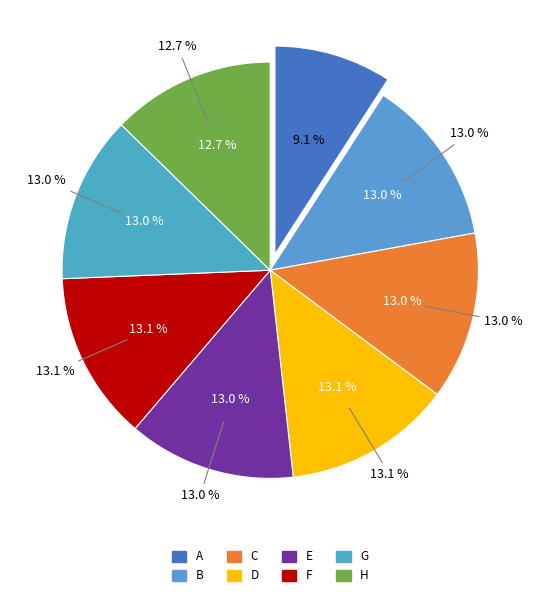

Rank the categories by value from lowest to highest.

A, H, G, E, B, C, D, F